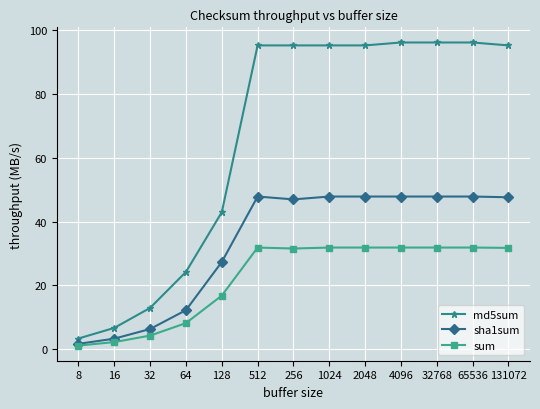

What is the maximum value for md5sum?

96.2